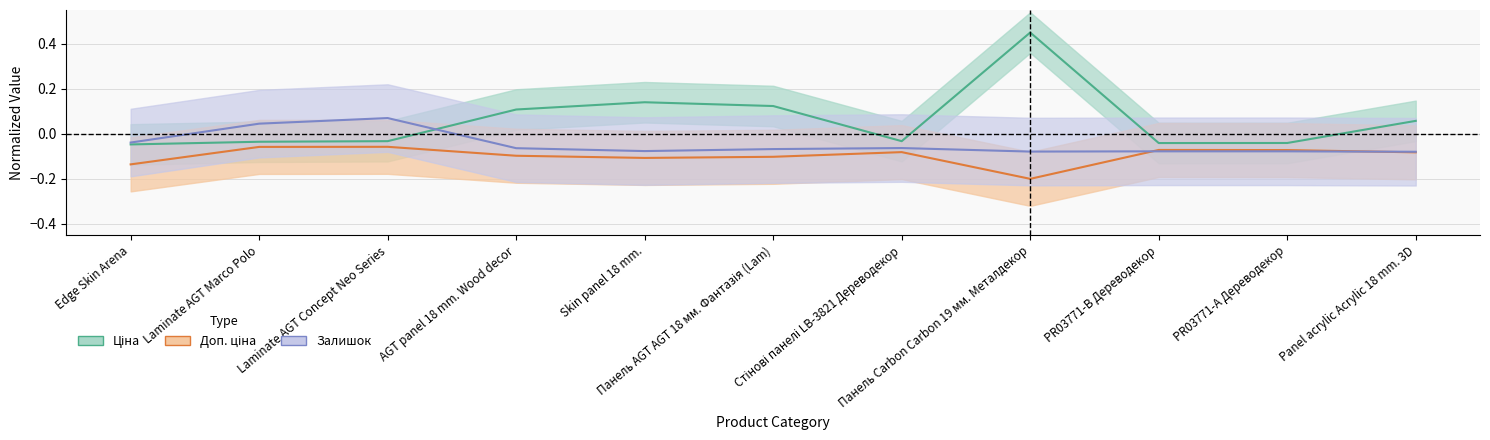

Is this an area chart (filled region under the line)?

No